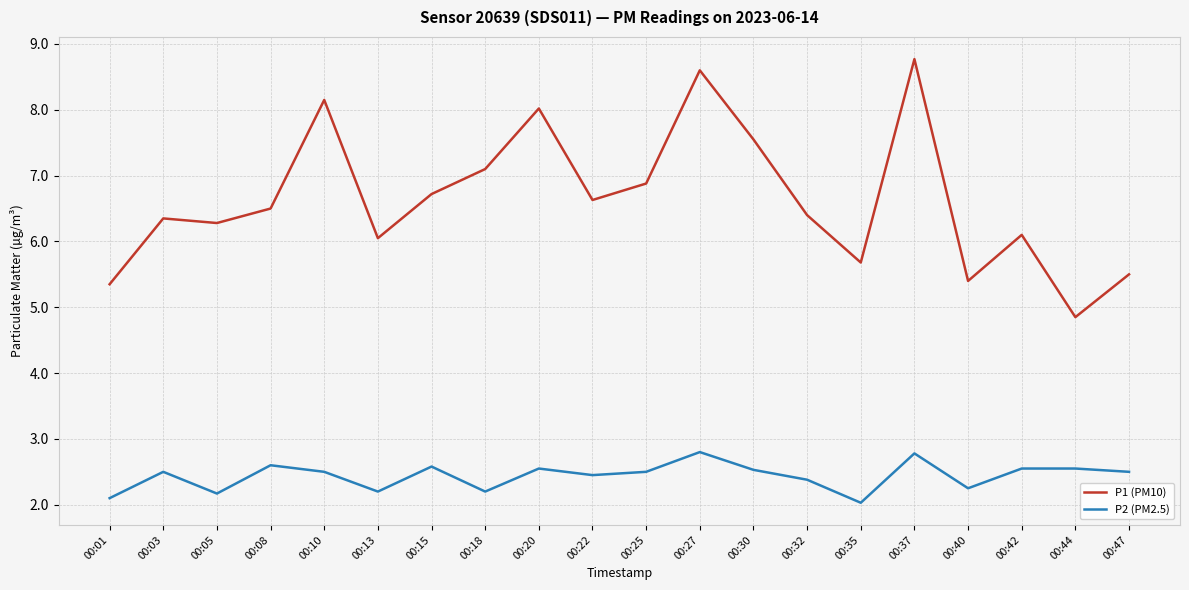

Is the value of P2 (PM2.5) at 00:08 greater than the value of P1 (PM10) at 00:03?

No